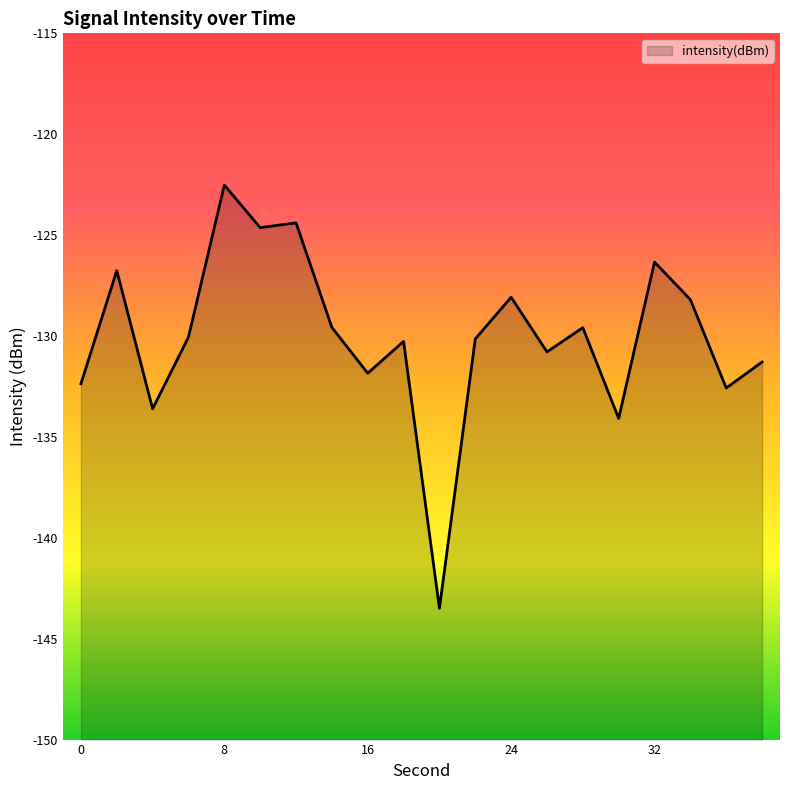

Reading right to left, list all the values displayed in this chart.

38=-131.3	36=-132.6	34=-128.2	32=-126.3	30=-134.1	28=-129.6	26=-130.8	24=-128.1	22=-130.1	20=-143.5	18=-130.3	16=-131.8	14=-129.6	12=-124.4	10=-124.6	8=-122.5	6=-130.1	4=-133.6	2=-126.8	0=-132.4